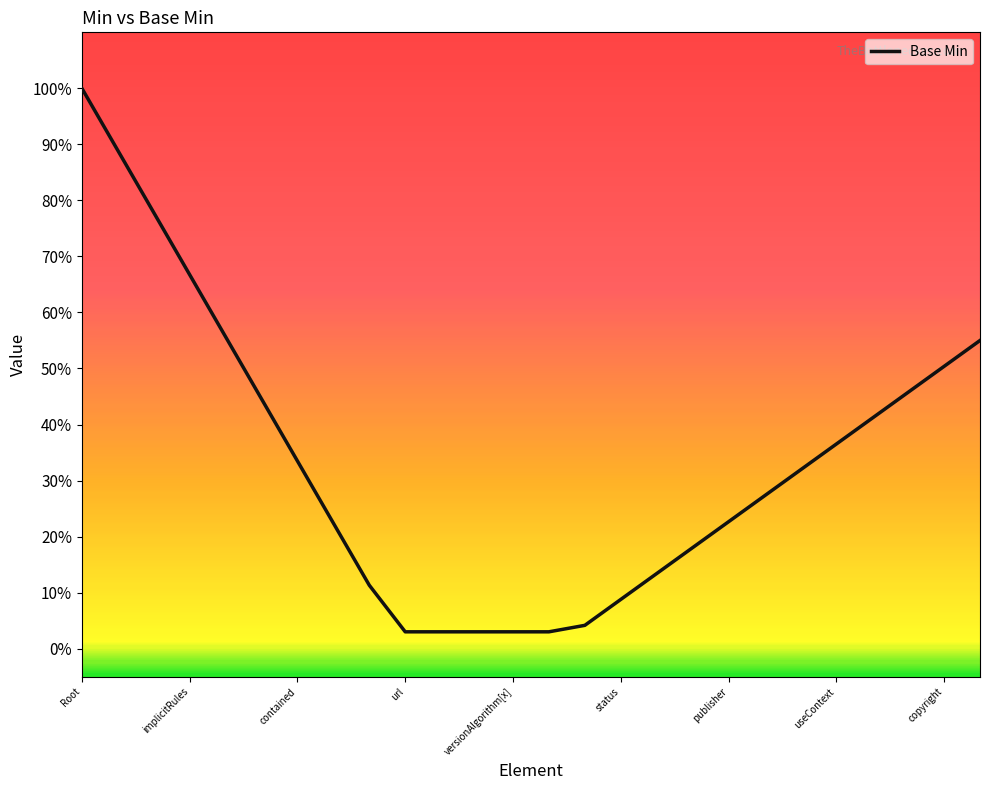

True or false: there are more than 2 points higher than both neighbors.

False